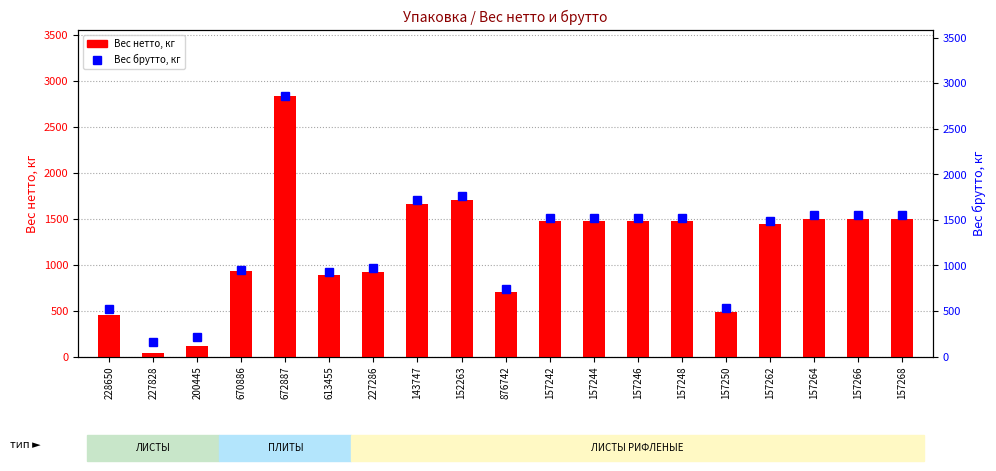

Reading left to right, transcribe all the data shown in this chart.

Вес нетто, кг: 228650=449	227828=43	200445=114	670886=933	672887=2840	613455=888	227286=925	143747=1655	152263=1700	876742=699	157242=1471	157244=1471	157246=1471	157248=1471	157250=484	157262=1442	157264=1498	157266=1498	157268=1498
Вес брутто, кг: 228650=520	227828=160	200445=215	670886=948	672887=2864	613455=930	227286=974	143747=1715	152263=1760	876742=744	157242=1516	157244=1526	157246=1522	157248=1526	157250=538	157262=1490	157264=1550	157266=1550	157268=1558